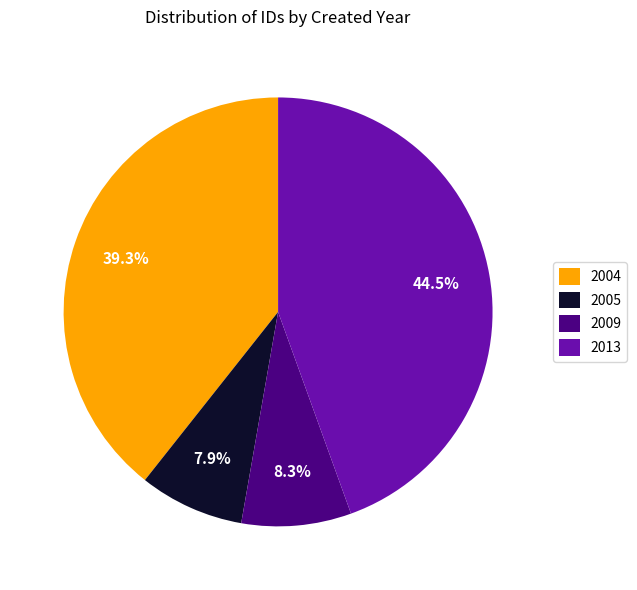

Is there any slice that represents more than half of the pie?

No